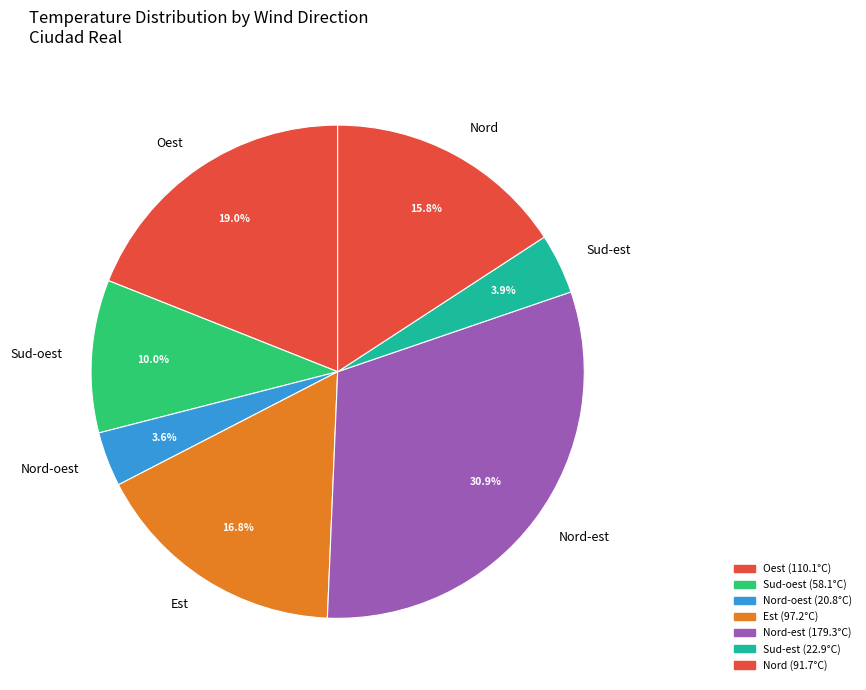

What portion of the pie excludes Nord-oest?

96.4%